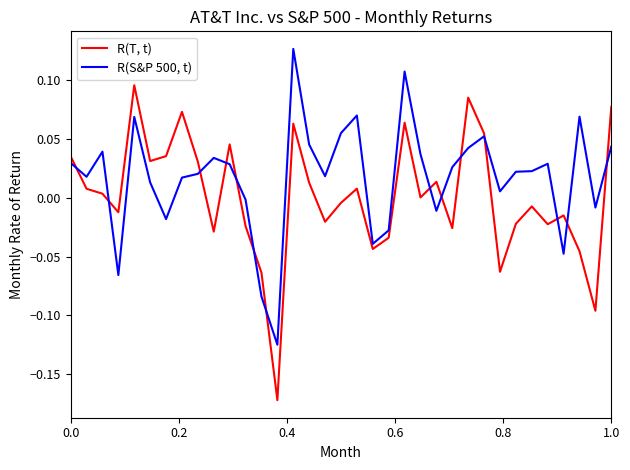

How many times do R(S&P 500, t) and R(T, t) cross each other?

14